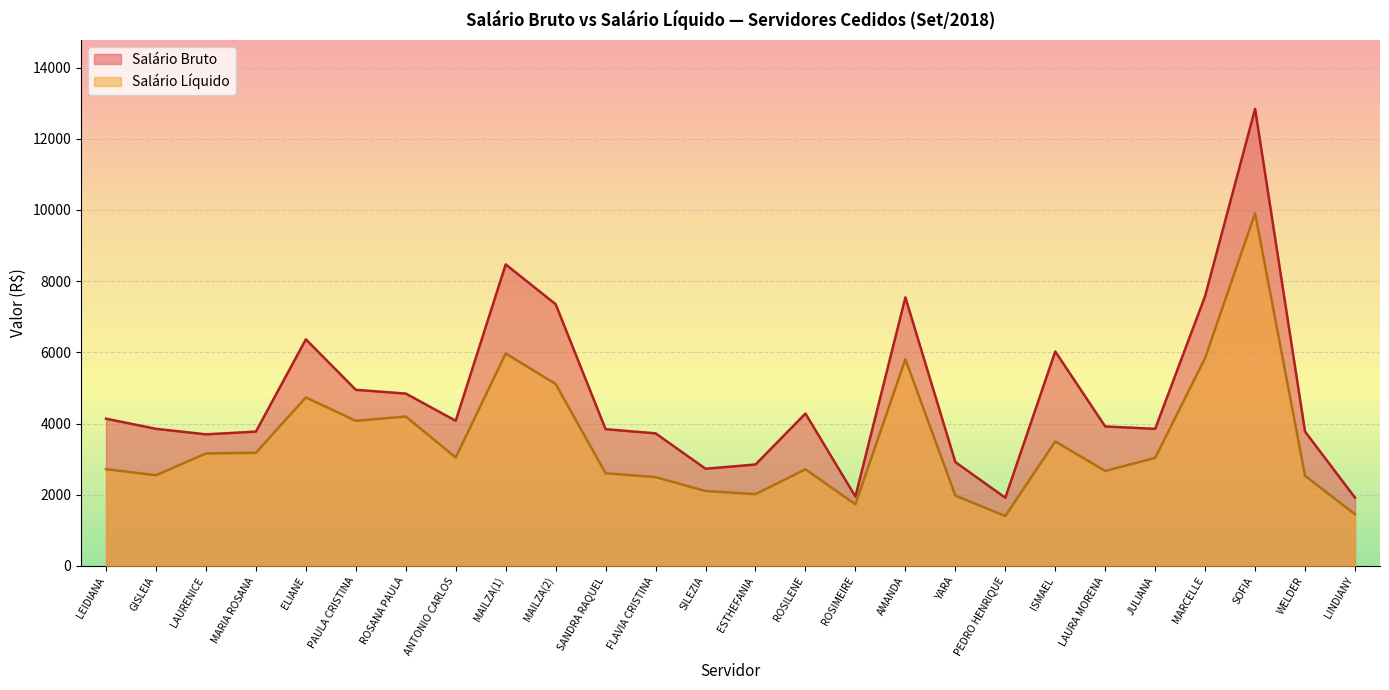

At which category is the sum across all series the highest?

SOFIA